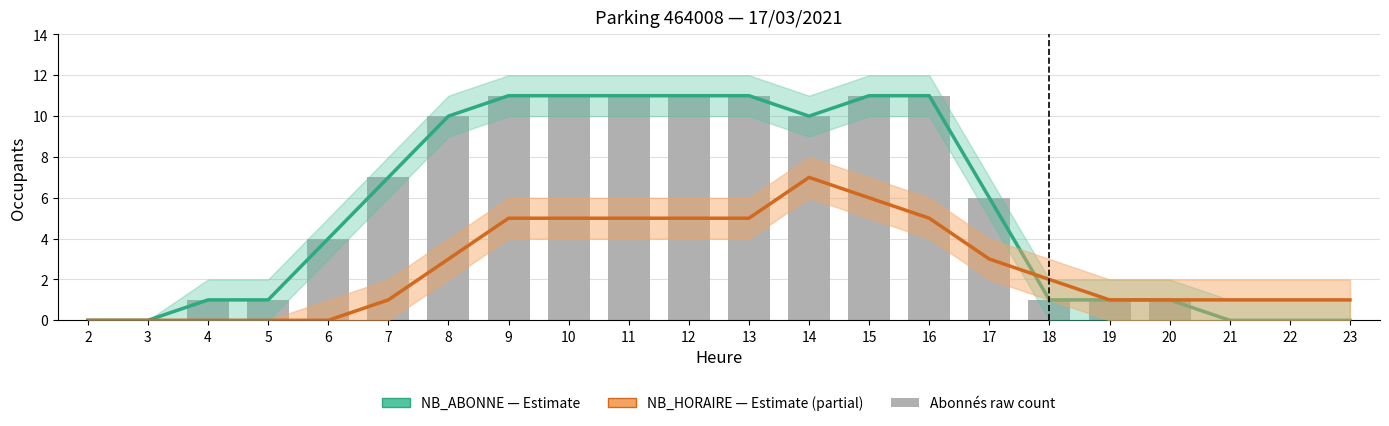

Reading left to right, list all the values displayed in this chart.

NB_ABONNE (Abonnés): 2=0	3=0	4=1	5=1	6=4	7=7	8=10	9=11	10=11	11=11	12=11	13=11	14=10	15=11	16=11	17=6	18=1	19=1	20=1	21=0	22=0	23=0
NB_HORAIRE (Horaires): 2=0	3=0	4=0	5=0	6=0	7=1	8=3	9=5	10=5	11=5	12=5	13=5	14=7	15=6	16=5	17=3	18=2	19=1	20=1	21=1	22=1	23=1
Abonnés (raw): 2=0	3=0	4=1	5=1	6=4	7=7	8=10	9=11	10=11	11=11	12=11	13=11	14=10	15=11	16=11	17=6	18=1	19=1	20=1	21=0	22=0	23=0